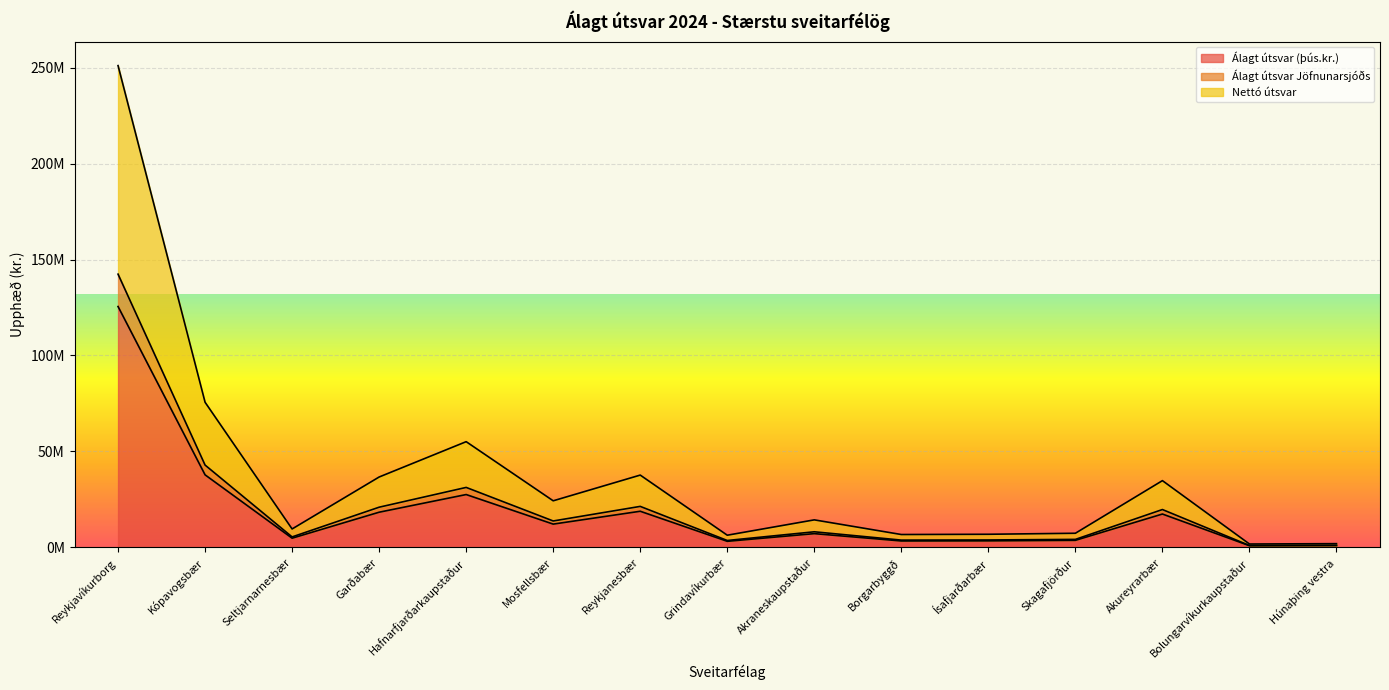

What is the sum of all Álagt útsvar (þús.kr.) values?

285116346.4